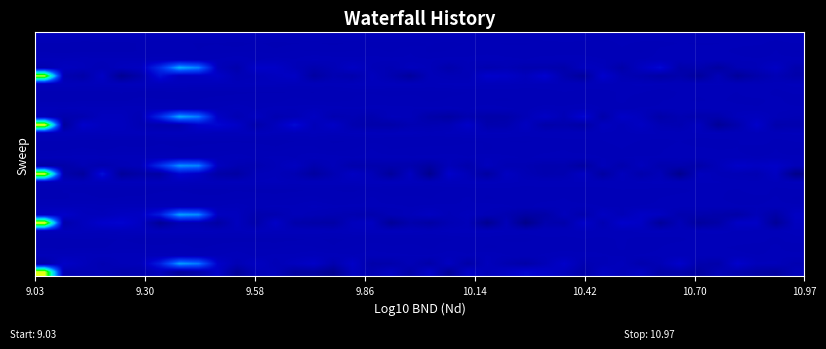

How many series are shown in this chart?

30